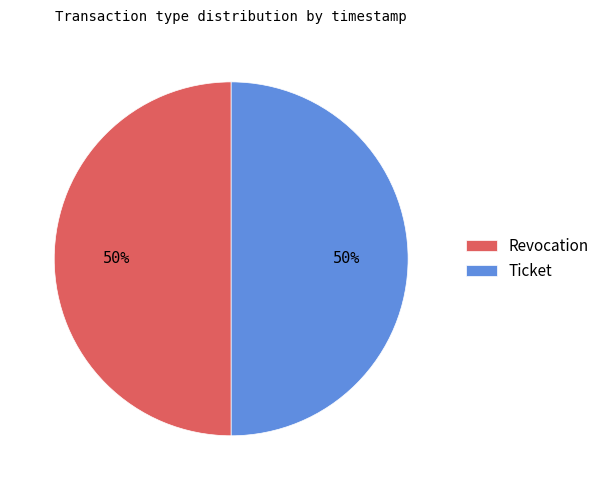

To the nearest percent, what is the average slice percentage?

50%